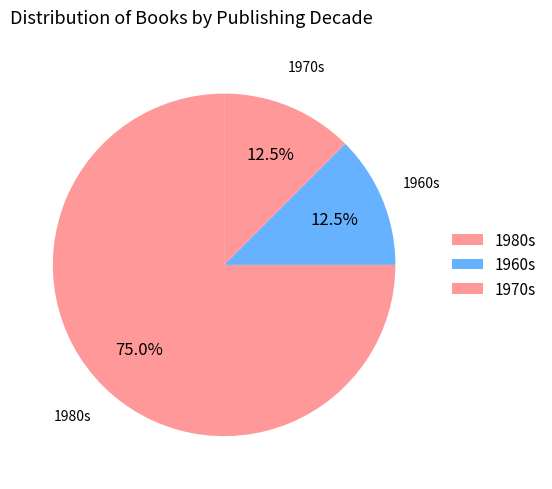

How much of the chart is everything except 1970s?

87.5%